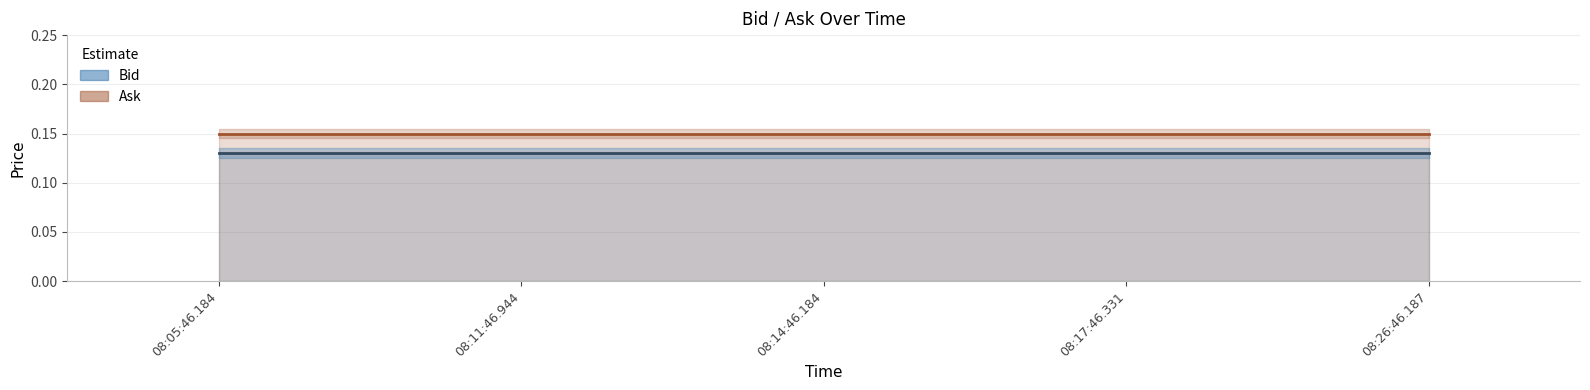

How many distinct data groups are displayed?

2